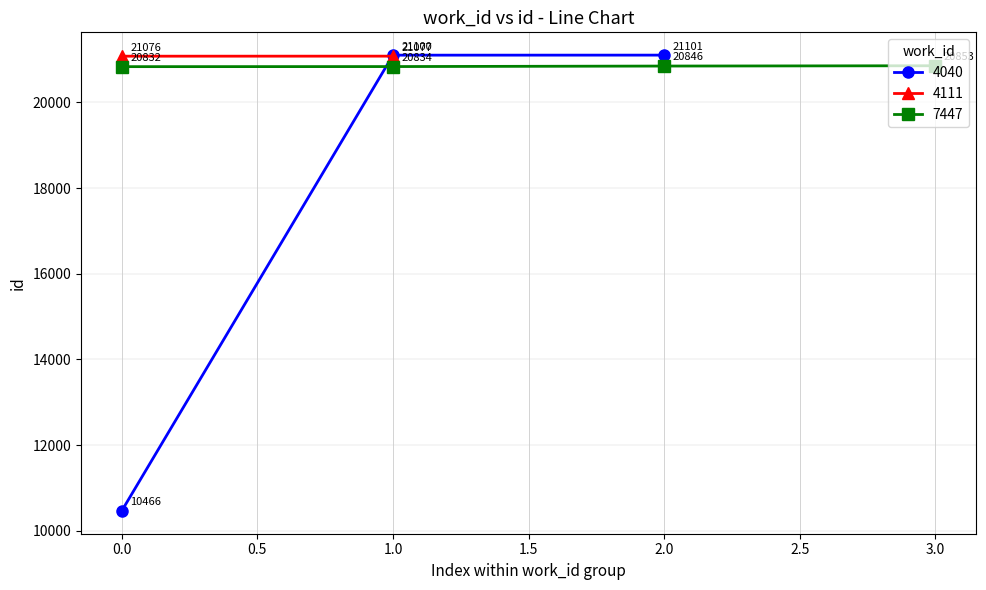

True or false: id and work_id intersect in this chart.

False